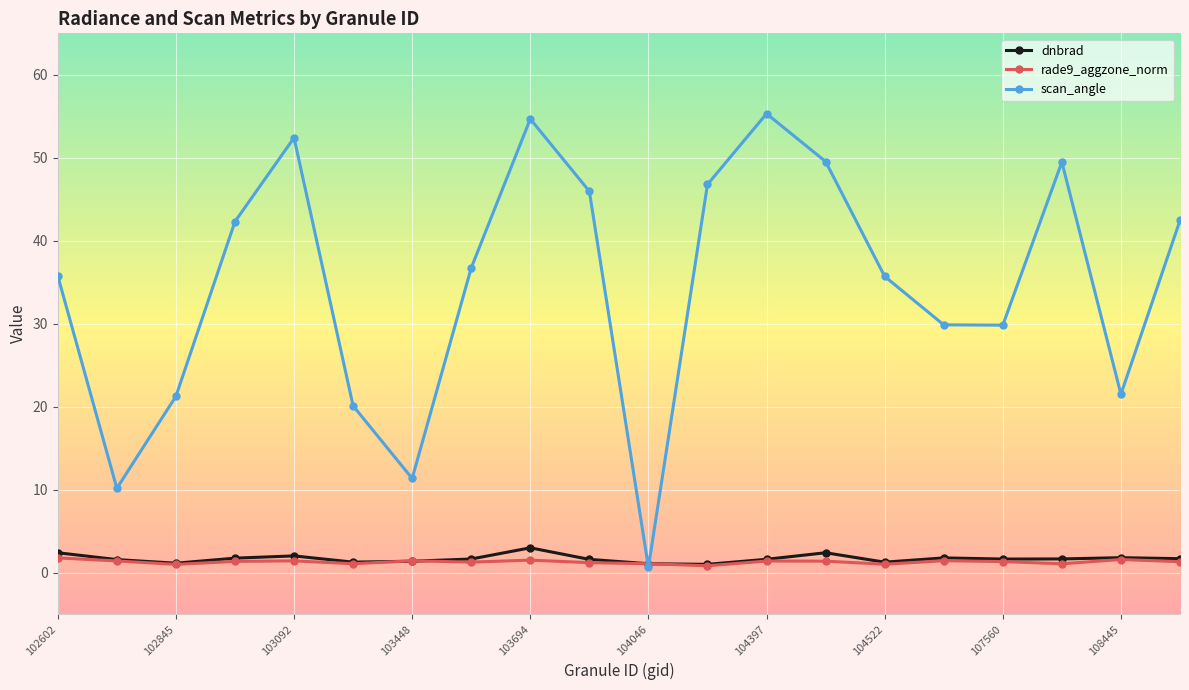

What is the highest value of the scan_angle series?

55.3